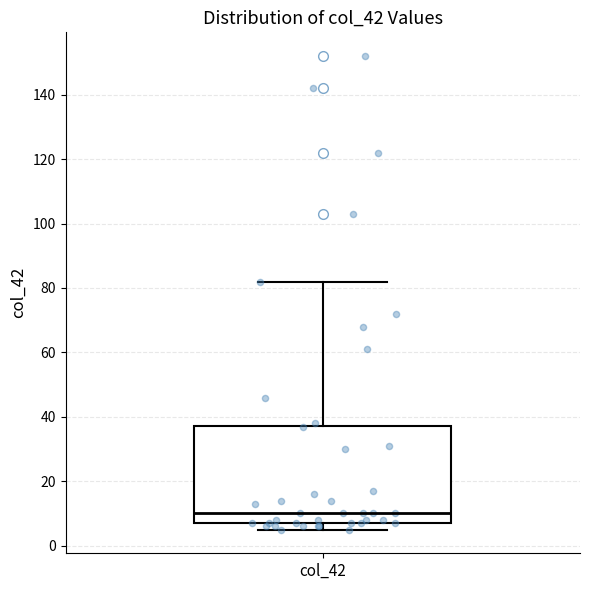

Read this box plot against the y-axis: the position of the median line, the range covered by the box, and the ends of both whiskers. The values are not printed on the chart, so give them approximately, as read against the axis.

median 10, box 8 to 38, whiskers 6 to 82